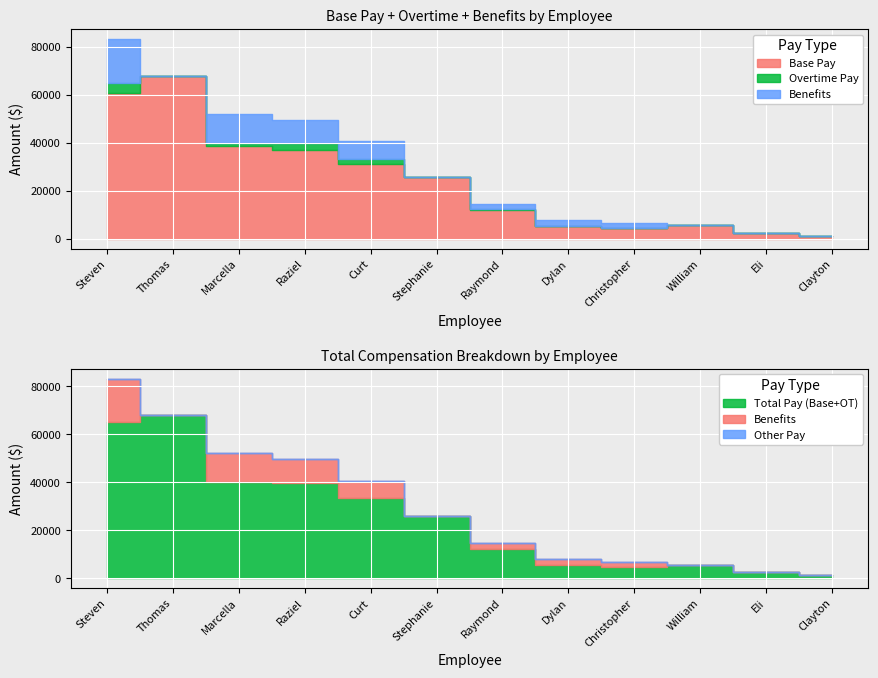

Reading left to right, transcribe all the data shown in this chart.

Base Pay: 60703.0	67900.1	38762.6	36823.2	31055.4	25800.0	11770.2	5335.3	4488.0	5500.0	2393.8	1050.0
Overtime Pay: 4375.3	0.0	1221.1	3013.8	2199.4	0.0	530.1	0.0	12.8	165.0	0.0	150.0
Benefits: 18226.8	0.0	12094.2	9756.8	7504.0	0.0	2273.0	2546.1	2201.9	0.0	0.0	0.0
Other Pay: 0.0	0.0	0.0	0.0	0.0	0.0	0.0	0.0	0.0	0.0	0.0	0.0